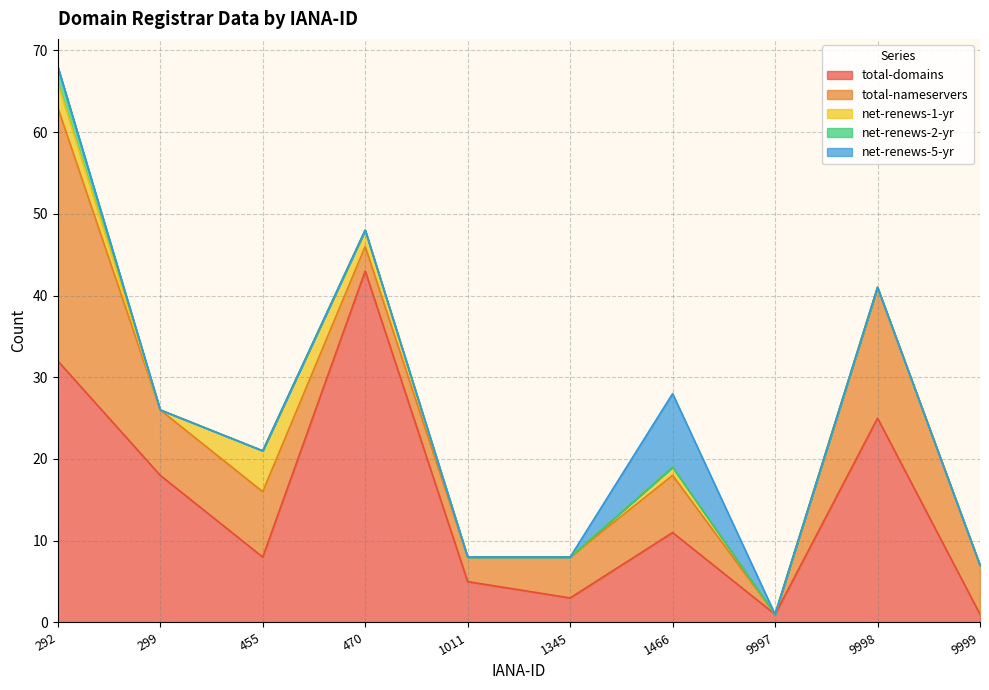

How many net-renews-1-yr values are between 0 and 2?

8